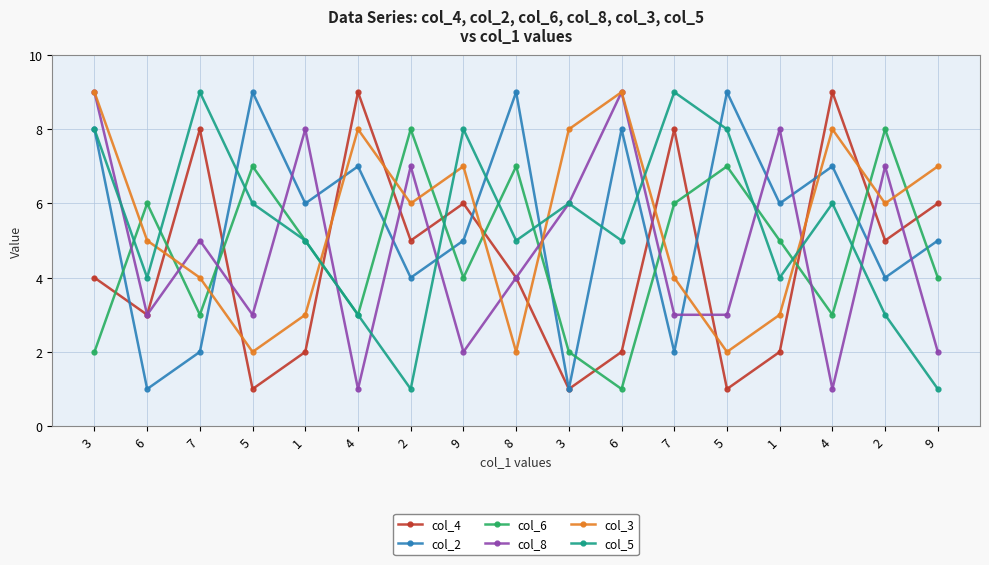

What are all the series names shown in the legend?

col_4, col_2, col_6, col_8, col_3, col_5